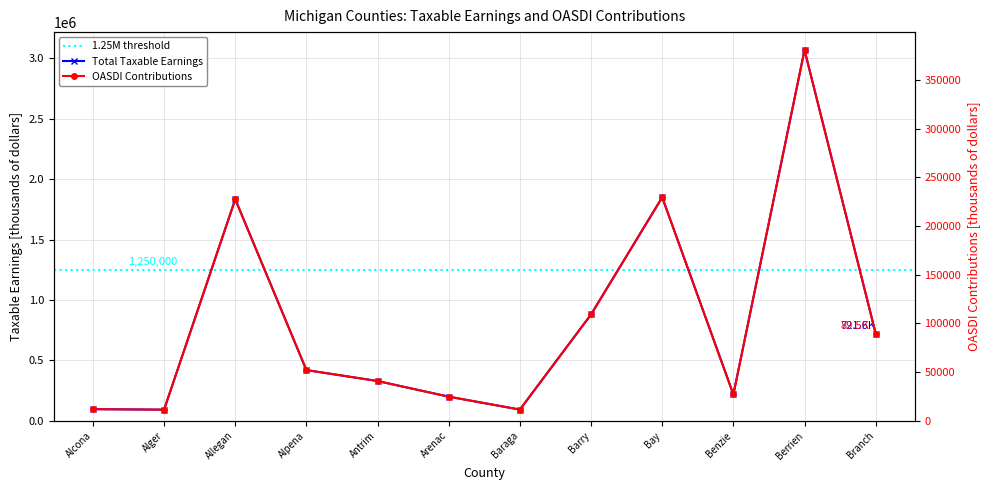

What is the minimum value for Total Taxable Earnings?

92062